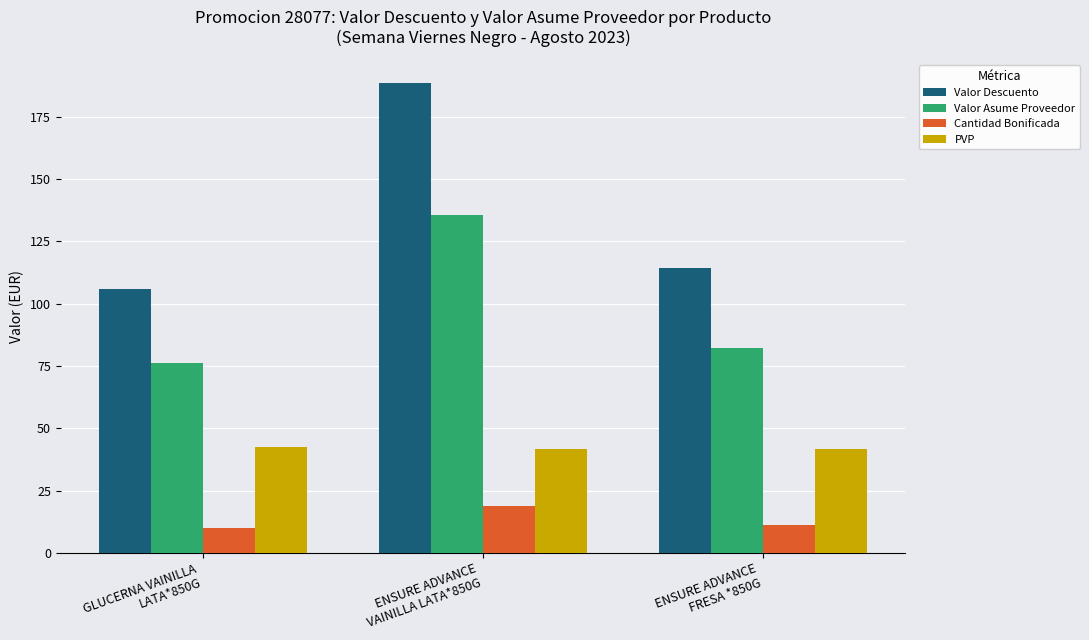

Rank the series by their average value, from highest to lowest.

Valor Descuento, Valor Asume Proveedor, PVP, Cantidad Bonificada